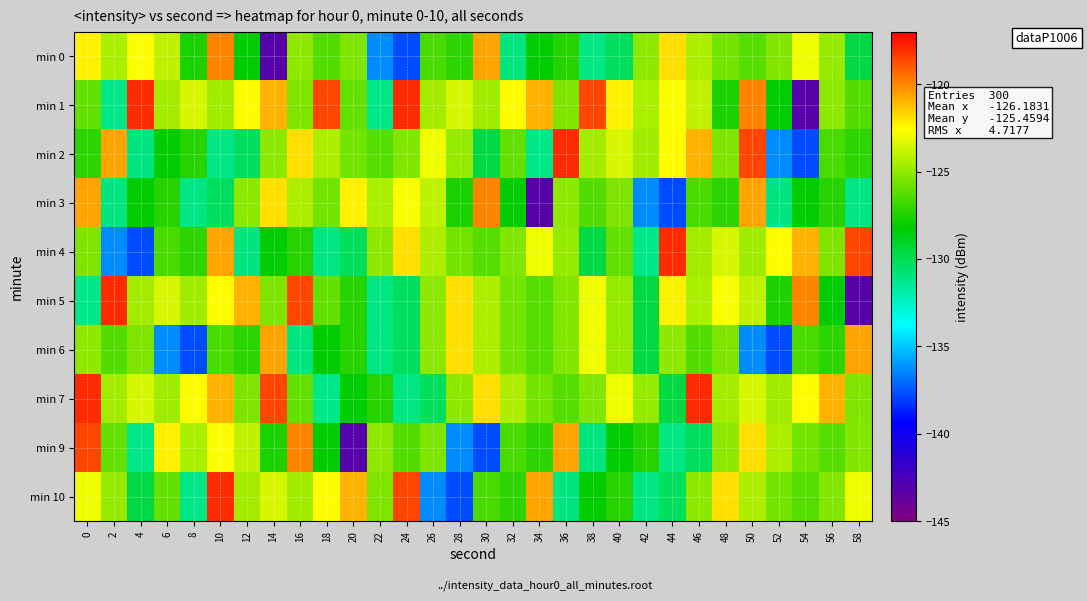

Which has a higher value, 26 or 46?

46